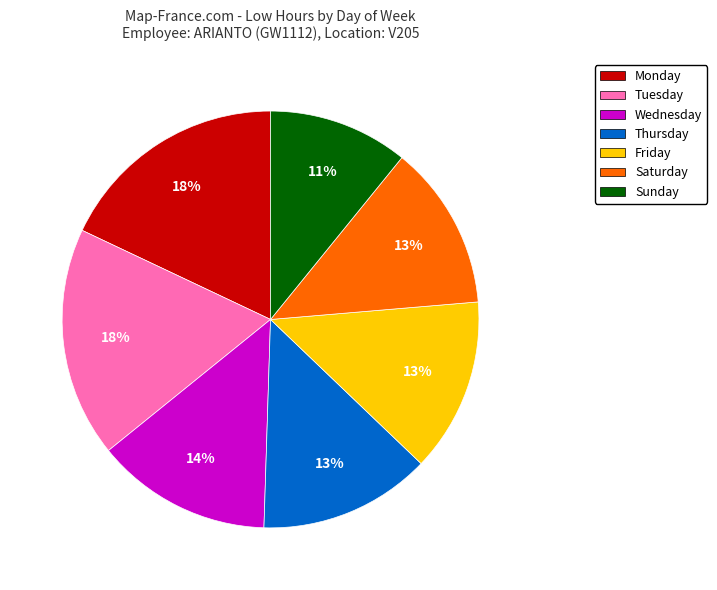

To the nearest percent, what is the difference between the largest and smallest slice percentages?

7%